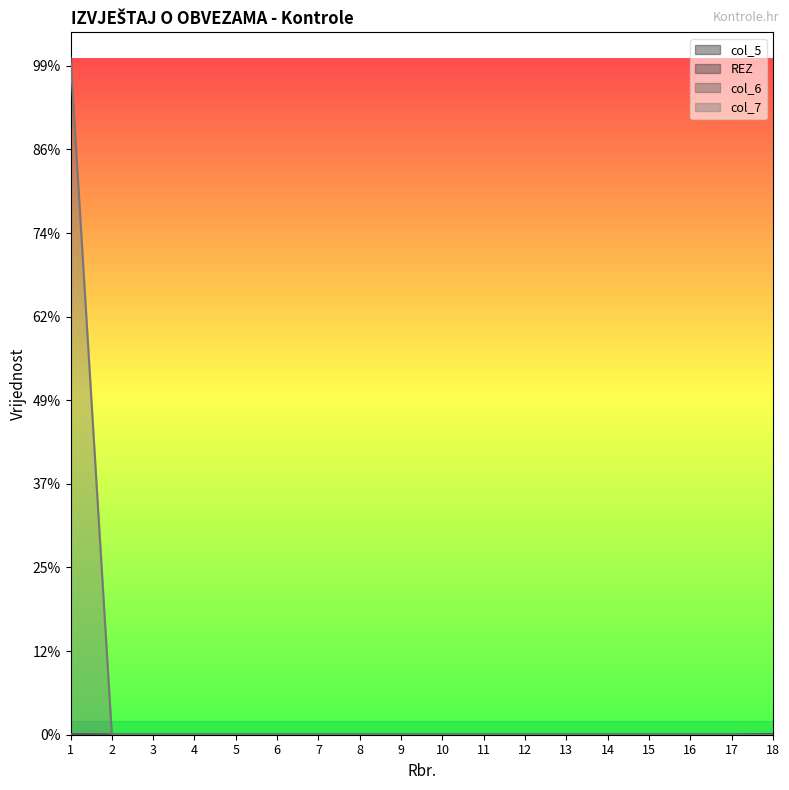

What is the sum of all REZ values?

2